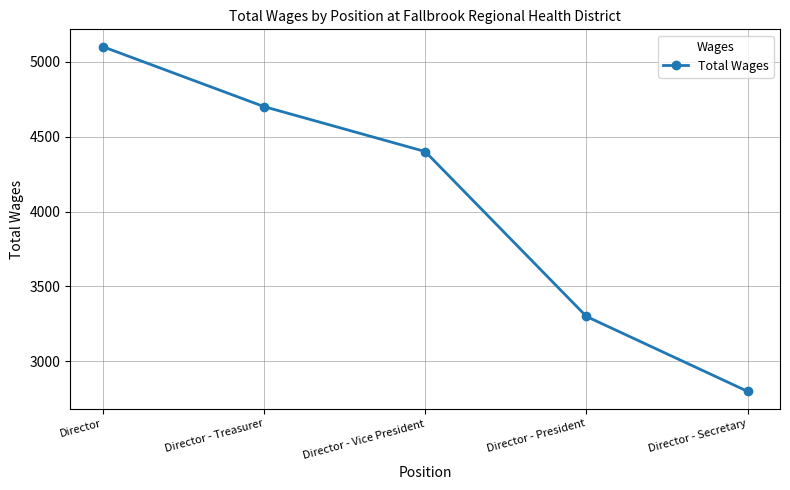

How many values are below 4400?

2